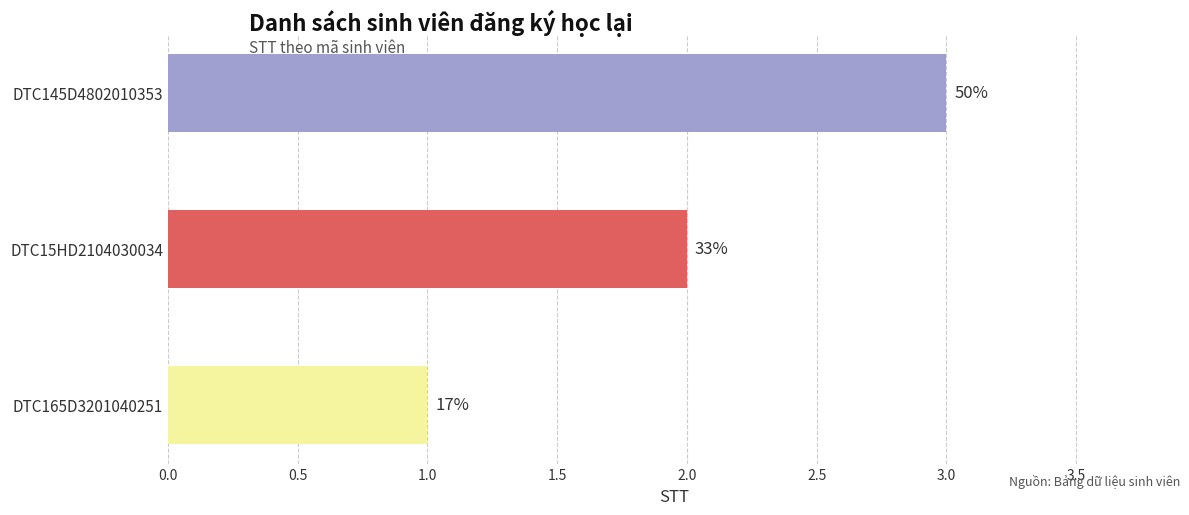

What is the maximum value shown in the chart?

3